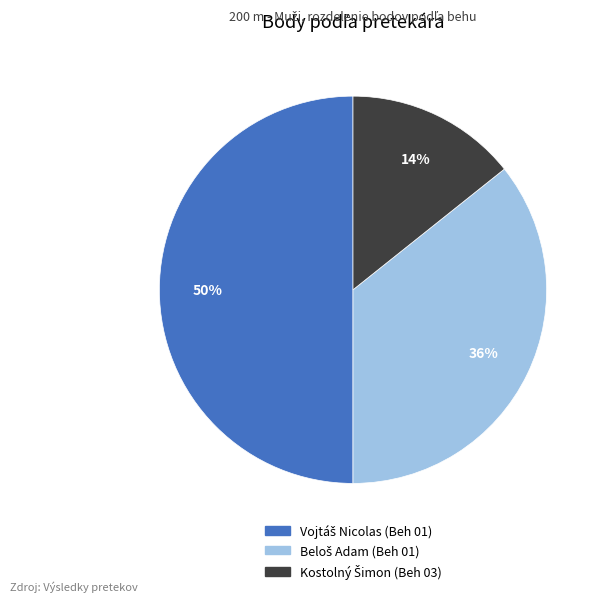

To the nearest percent, what is the average slice percentage?

33%